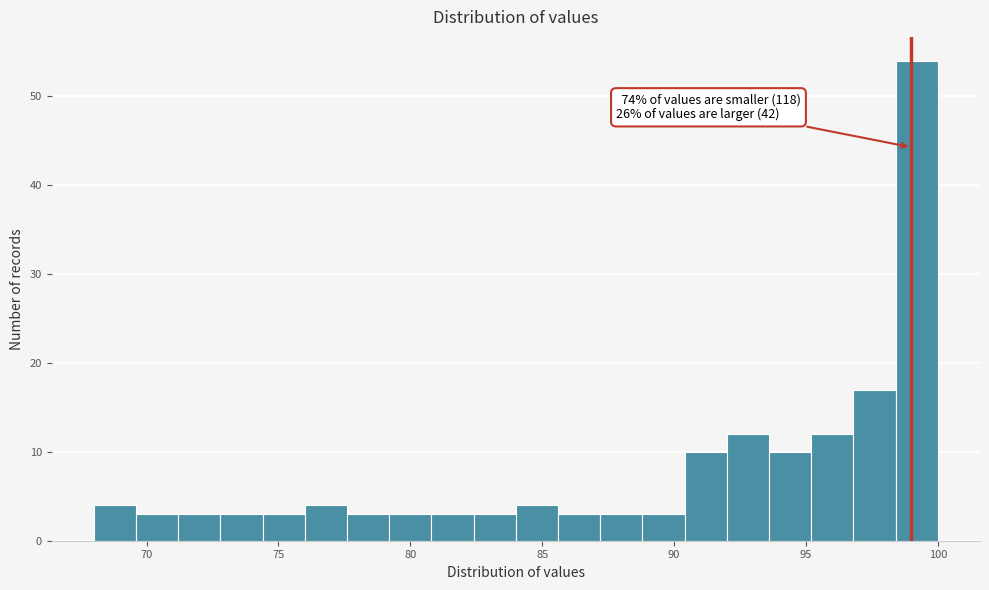

Around what value on the x-axis is the tallest bar? Give the approximate position of its centre, as read against the axis.

99.0